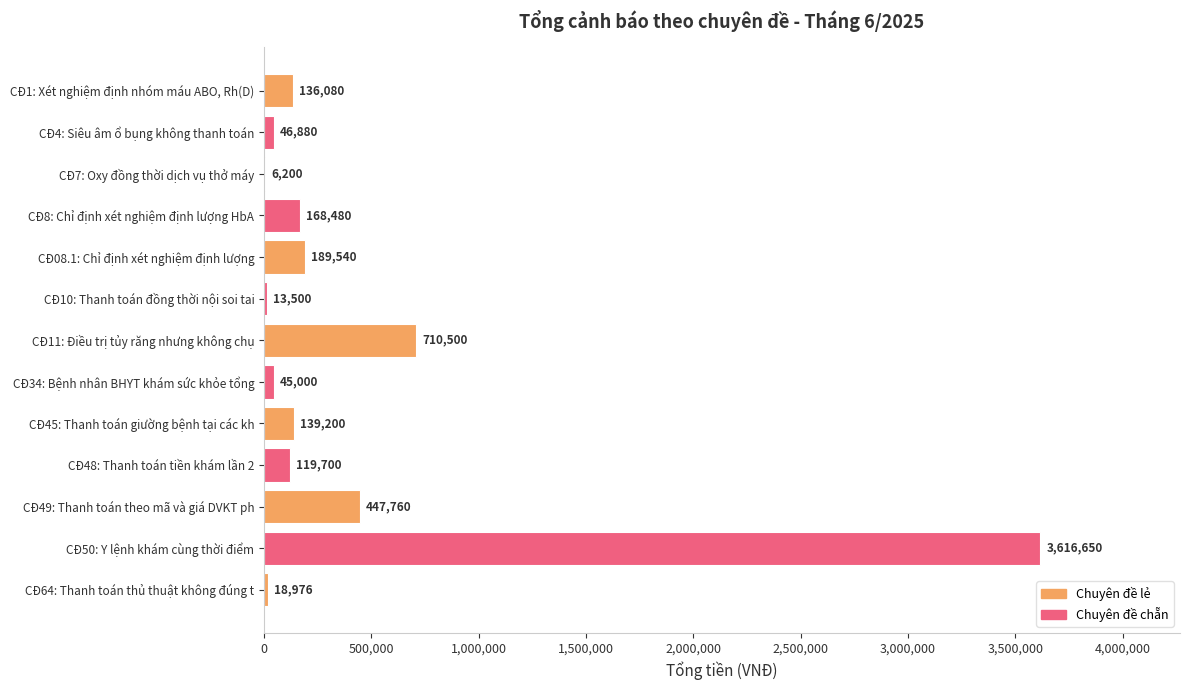

What is the sum of the values at CĐ50: Y lệnh khám cùng thời điểm and CĐ8: Chỉ định xét nghiệm định lượng HbA?

3785130